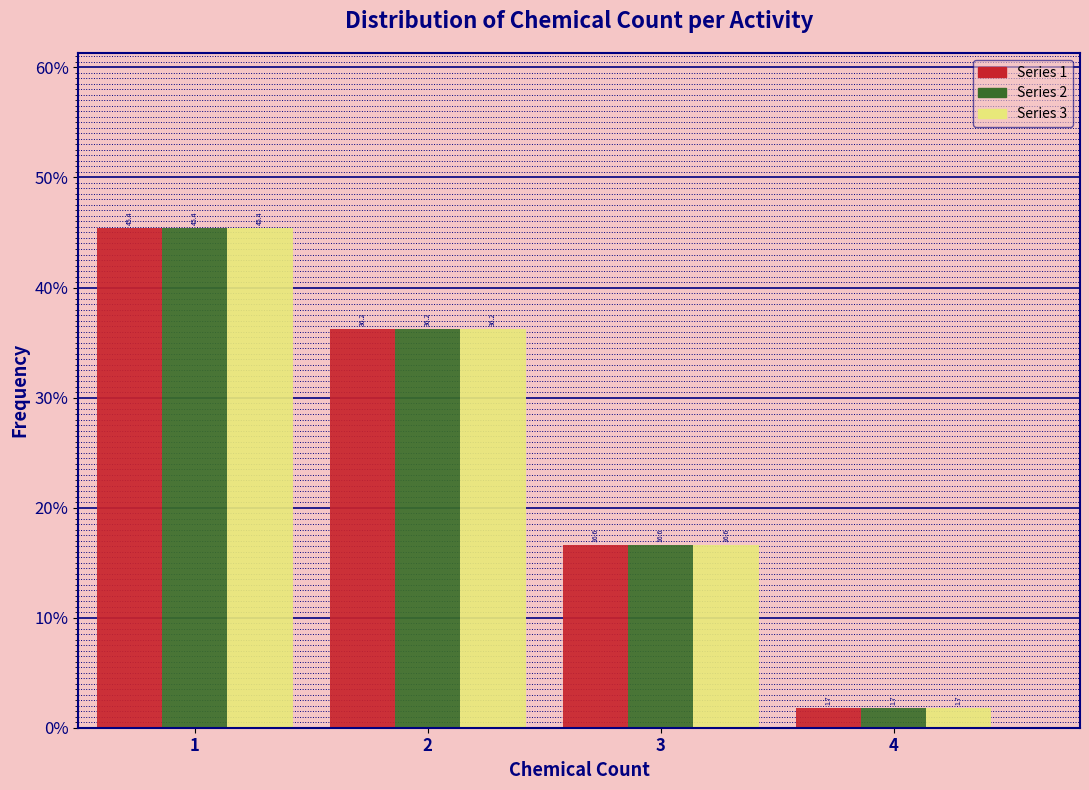

In the Series 2 series, which range on the x-axis has the tallest bar?

0.5 to 1.5